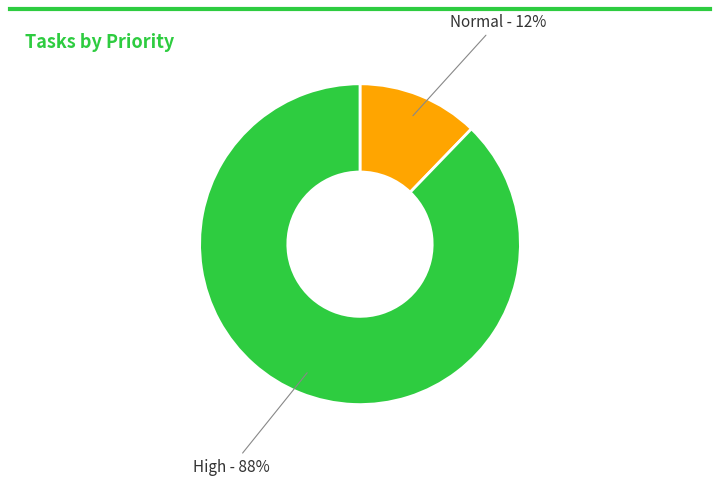

Which slice is the largest?

High